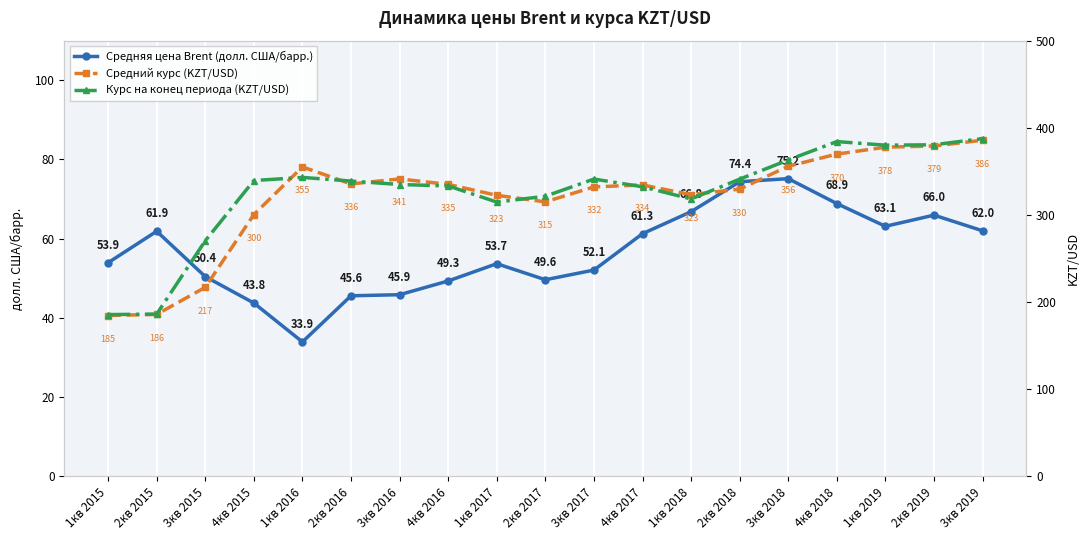

Reading left to right, extract all data points from this chart.

Средняя цена Brent (долл. США/барр.): 53.9	61.9	50.4	43.8	33.9	45.6	45.9	49.3	53.7	49.6	52.1	61.3	66.8	74.4	75.2	68.9	63.1	66.0	62.0
Средний курс (KZT/USD): 184.6	185.9	216.9	300.4	355.1	335.6	341.3	335.1	322.5	315.0	332.2	334.4	323.3	329.6	355.9	369.8	377.7	379.1	385.8
Курс на конец периода (KZT/USD): 185.7	186.2	270.4	339.5	343.1	338.9	334.9	333.3	314.8	321.5	341.2	332.3	318.3	341.1	363.1	384.2	380.0	380.5	387.6